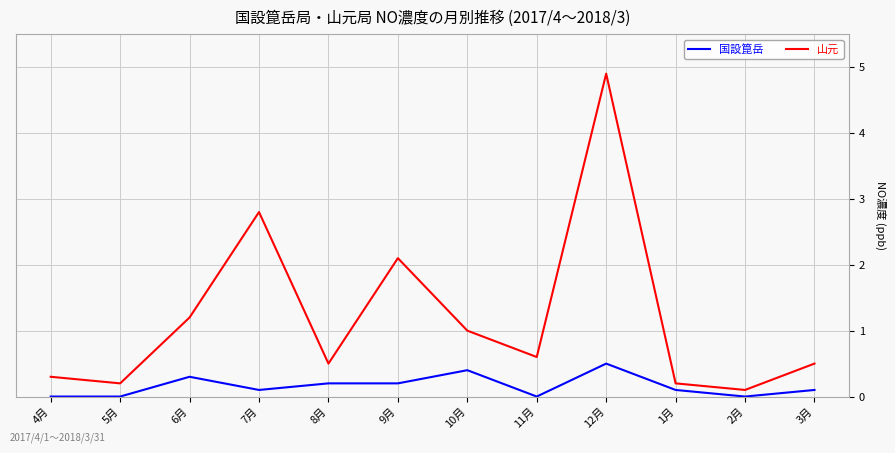

How many lines are shown in the chart?

2